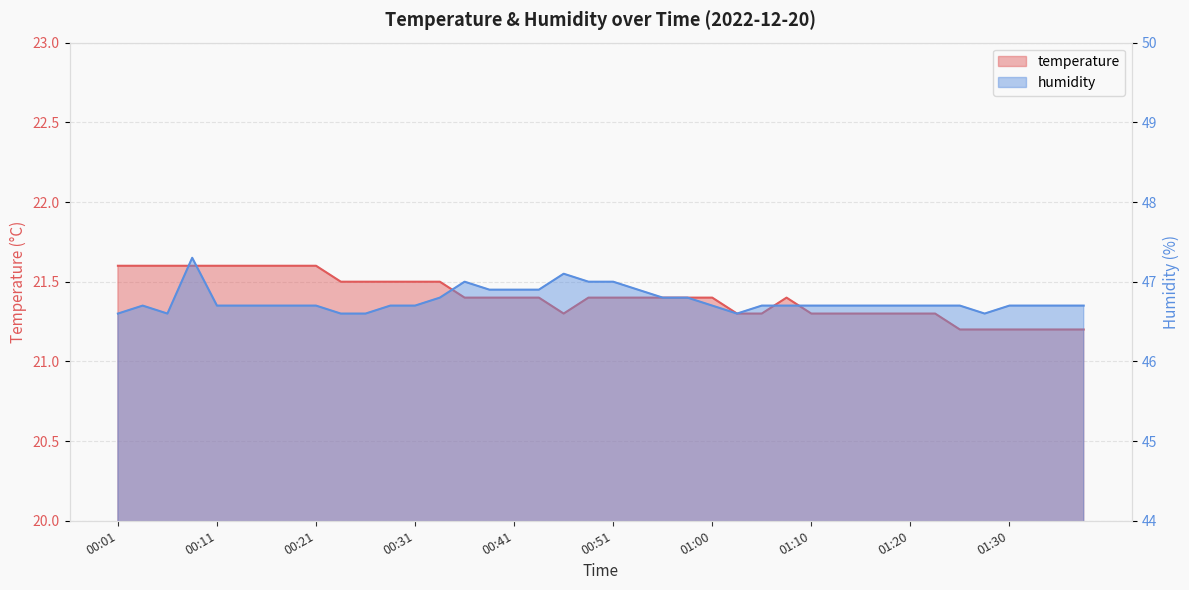

Is it true that humidity equals 83.2 at 00:33?

False